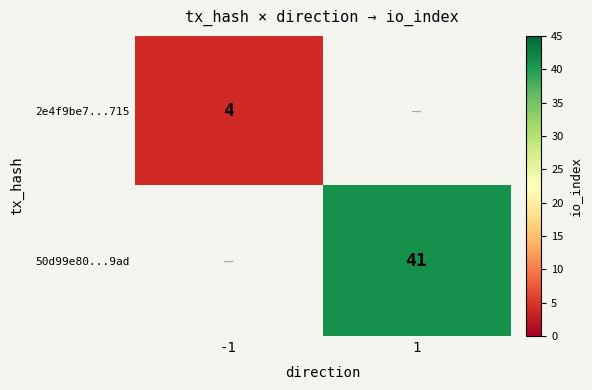

What is the maximum value shown in the chart?

41.0